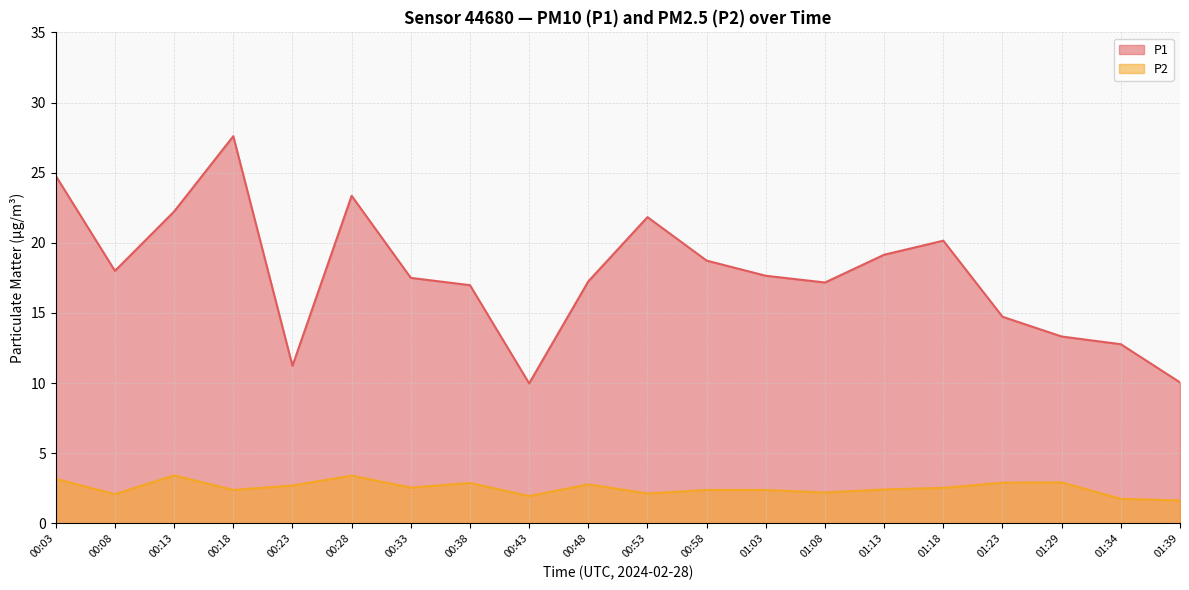

Rank the series by their average value, from highest to lowest.

P1, P2